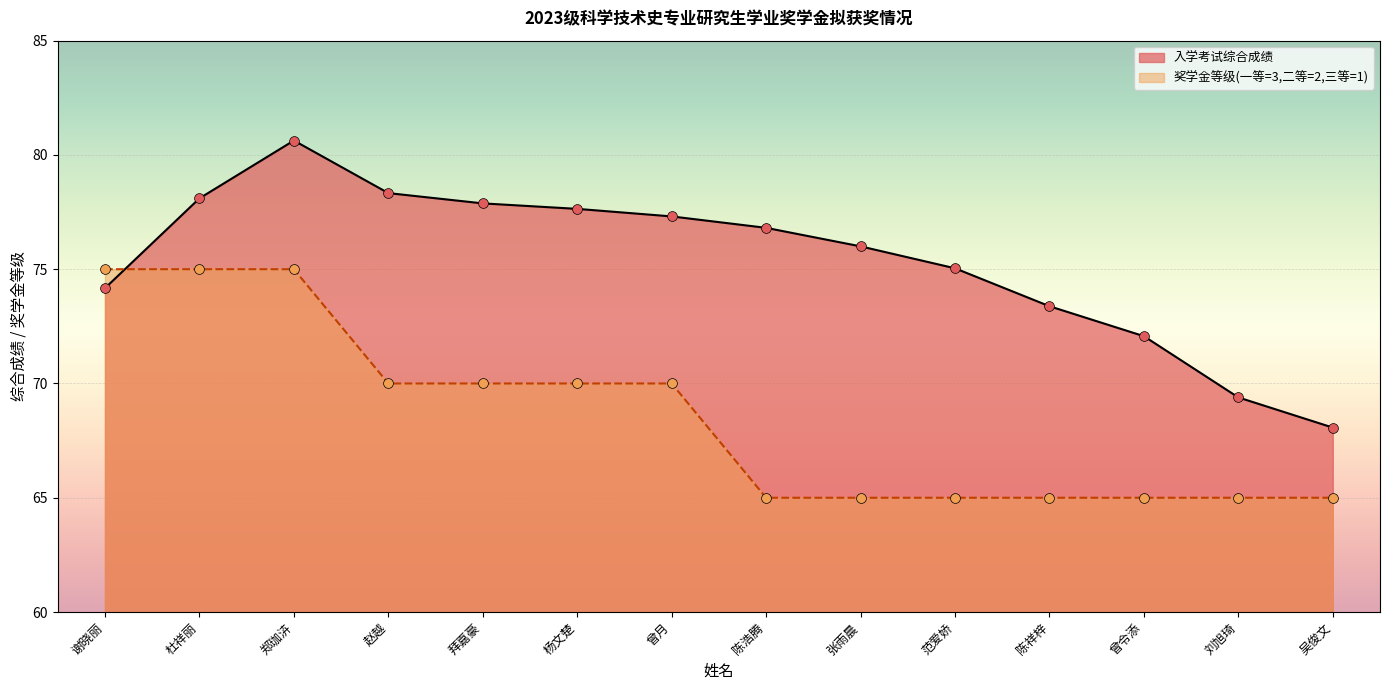

Which series has the largest Y range (max minus min)?

入学考试综合成绩